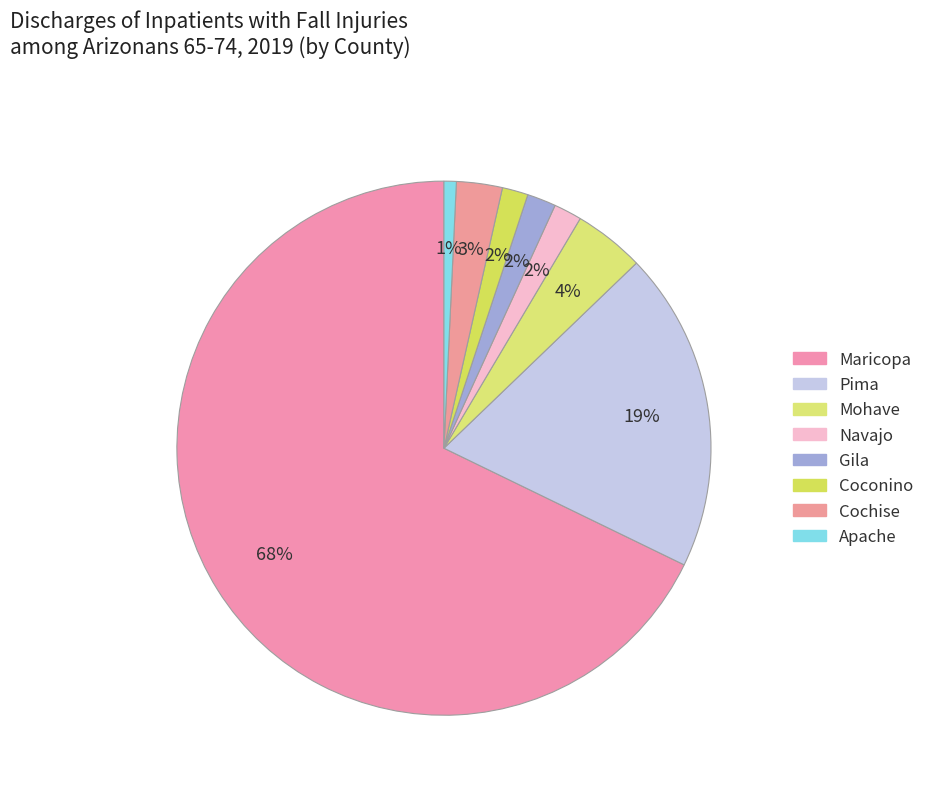

How many slices are in this pie chart?

8